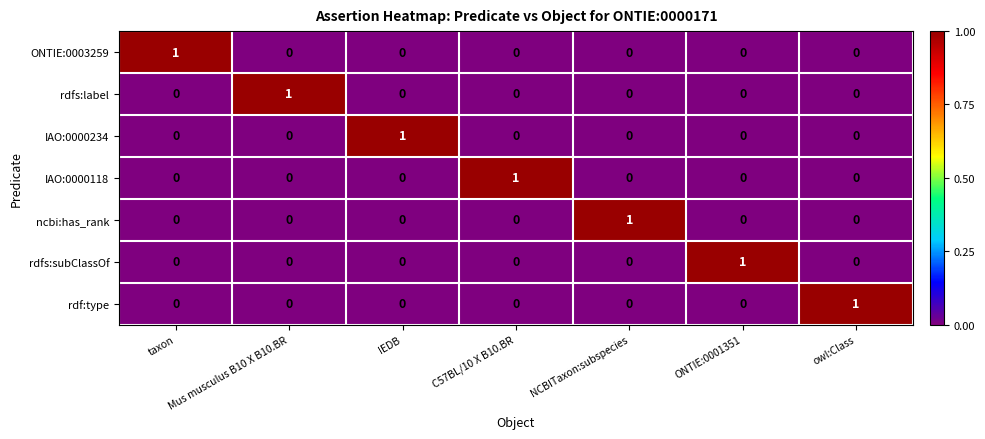

The value of IAO:0000234 at taxon is 0. True or false?

True